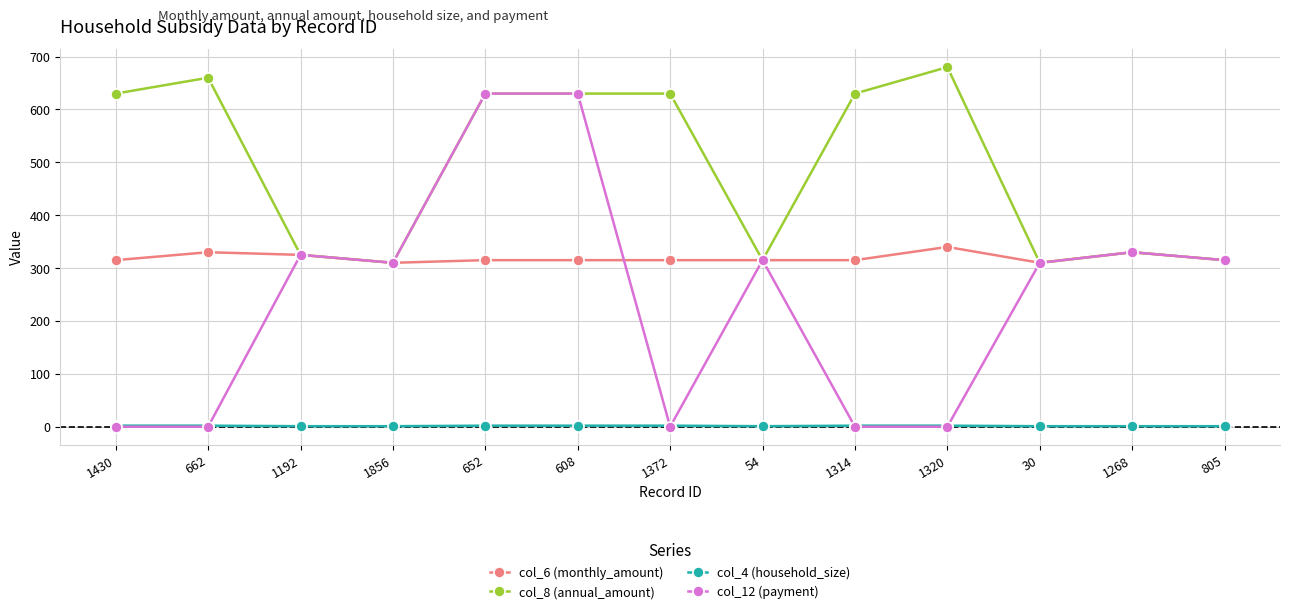

Is this an area chart (filled region under the line)?

No